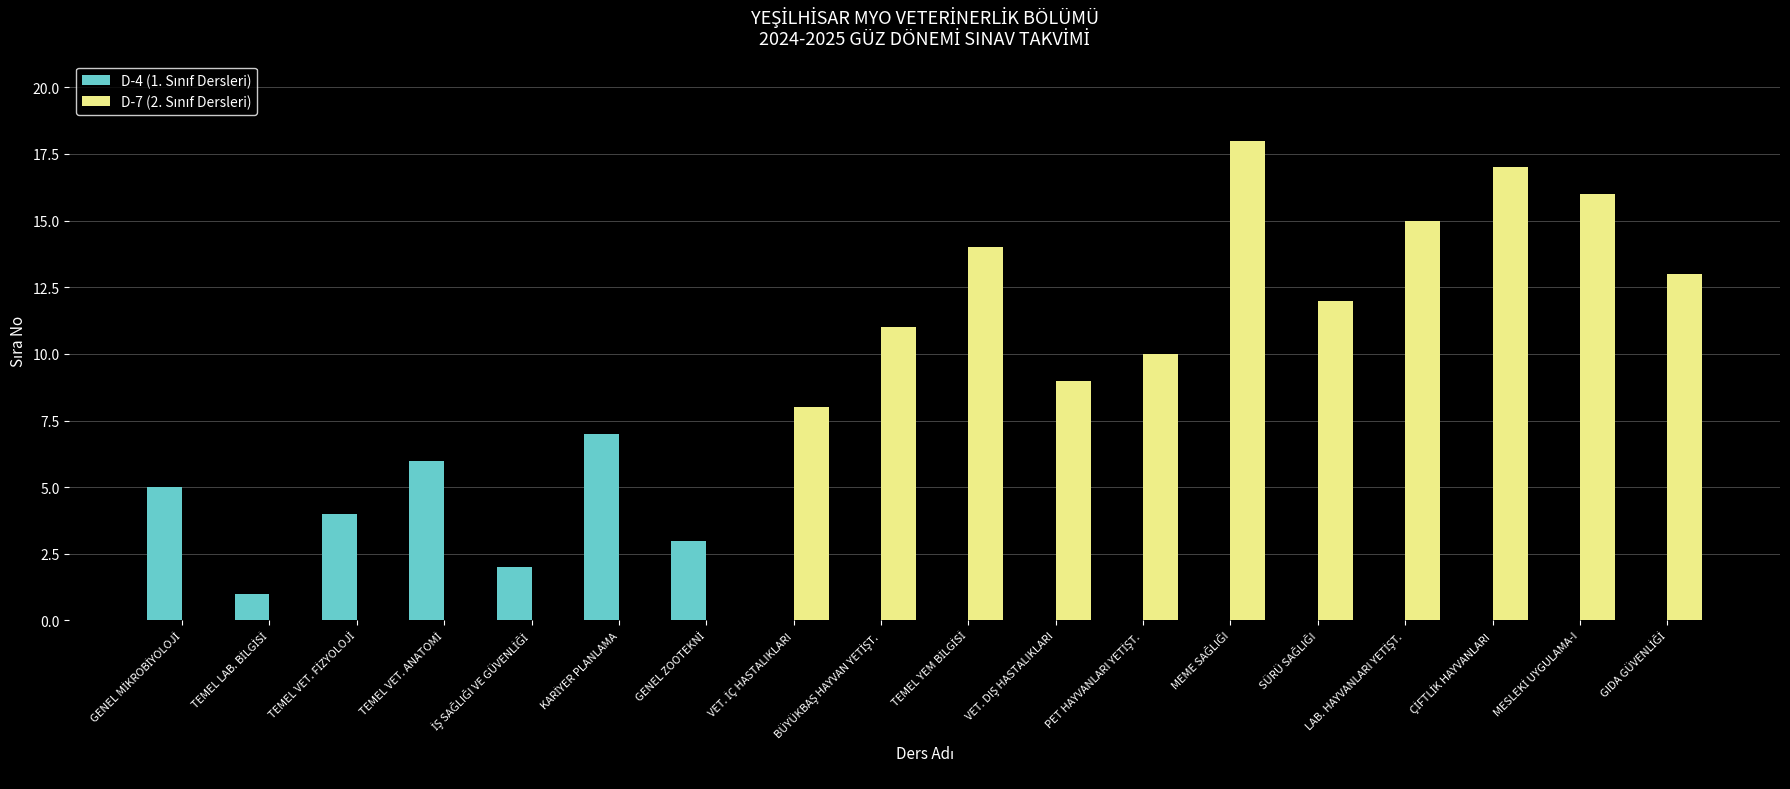

What is the greatest value displayed?

18